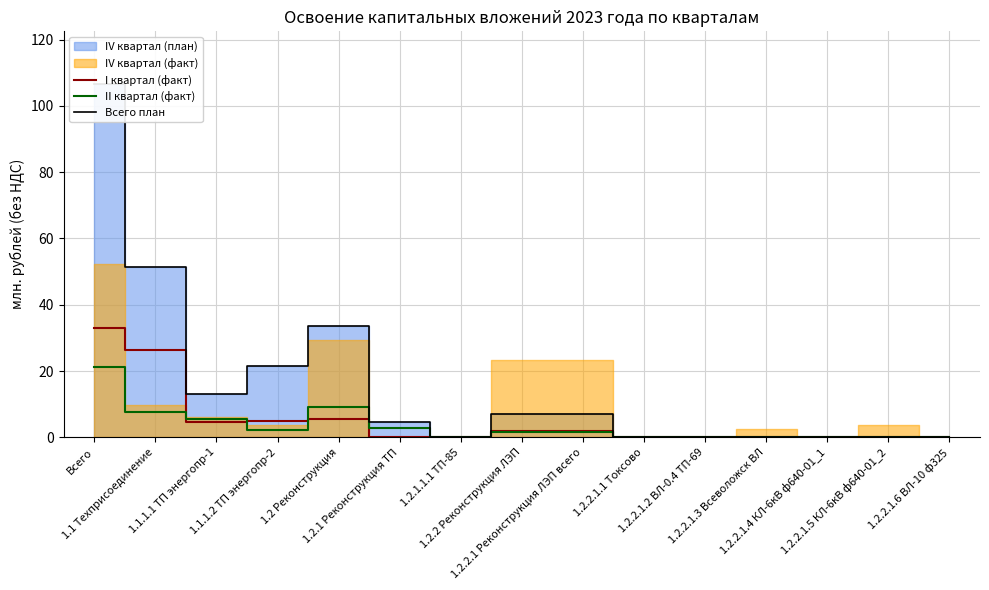

At which category is the sum across all series the highest?

Всего